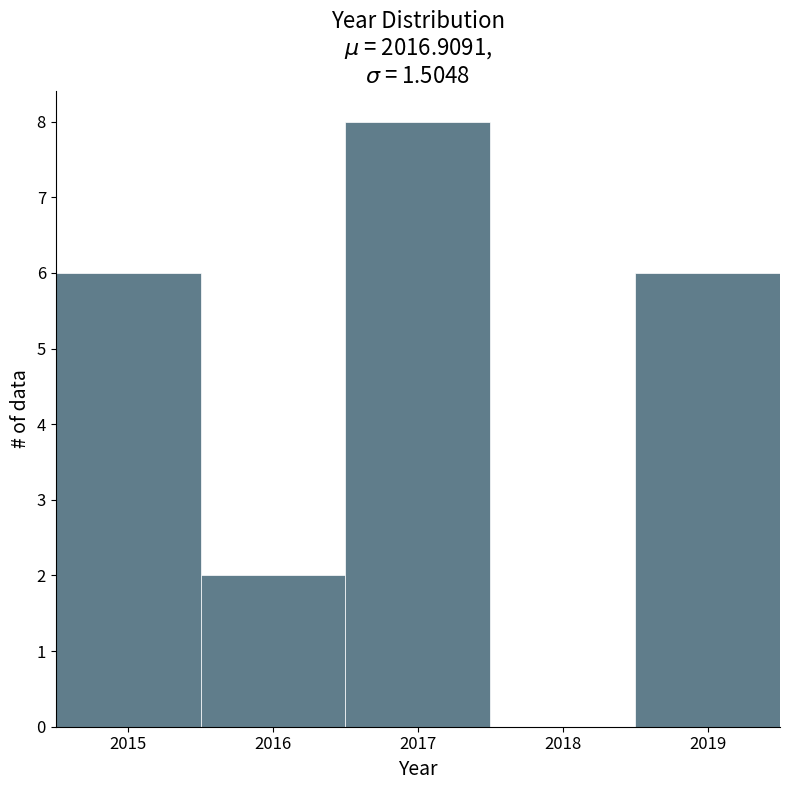

Reading left to right, transcribe this chart: for each bar, give the range it covers on the x-axis and its height. The values are not printed on the chart, so give them approximately, as read against the axis.

2014.5 to 2015.5: 6
2015.5 to 2016.5: 2
2016.5 to 2017.5: 8
2017.5 to 2018.5: 0
2018.5 to 2019.5: 6